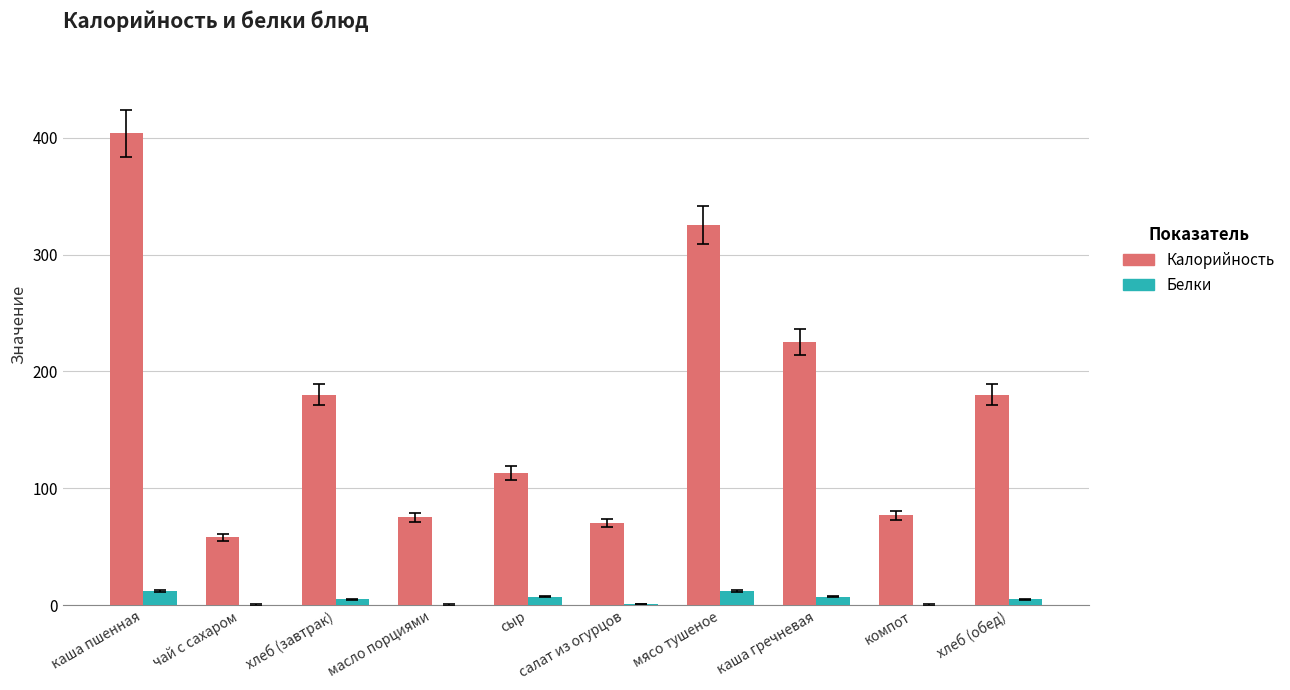

What are all the series names shown in the legend?

Калорийность, Белки